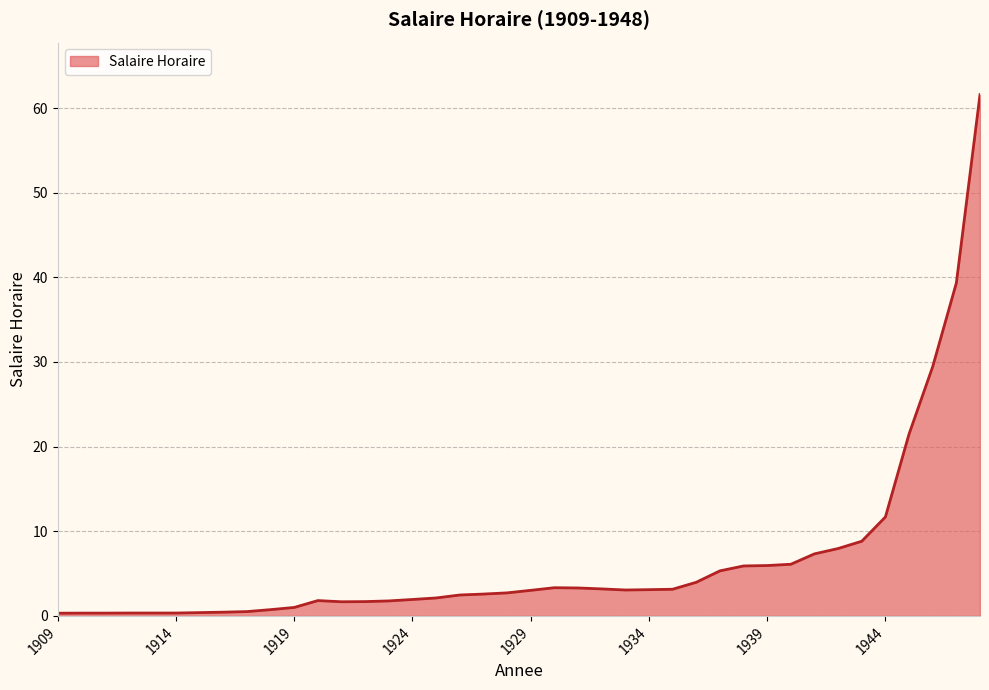

What is the sum of all values?

260.9